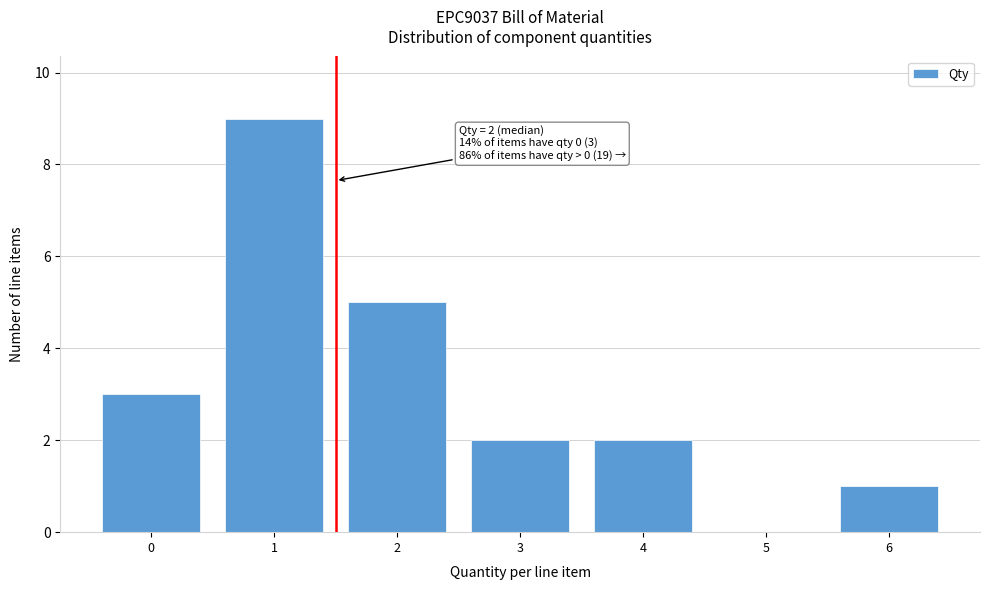

Reading left to right, list all the values displayed in this chart.

0=3	1=9	2=5	3=2	4=2	5=0	6=1